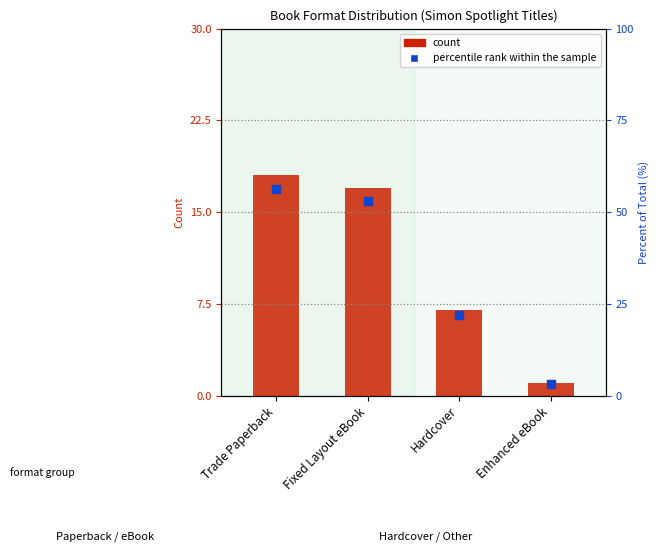

Which series reaches the minimum Y coordinate?

count